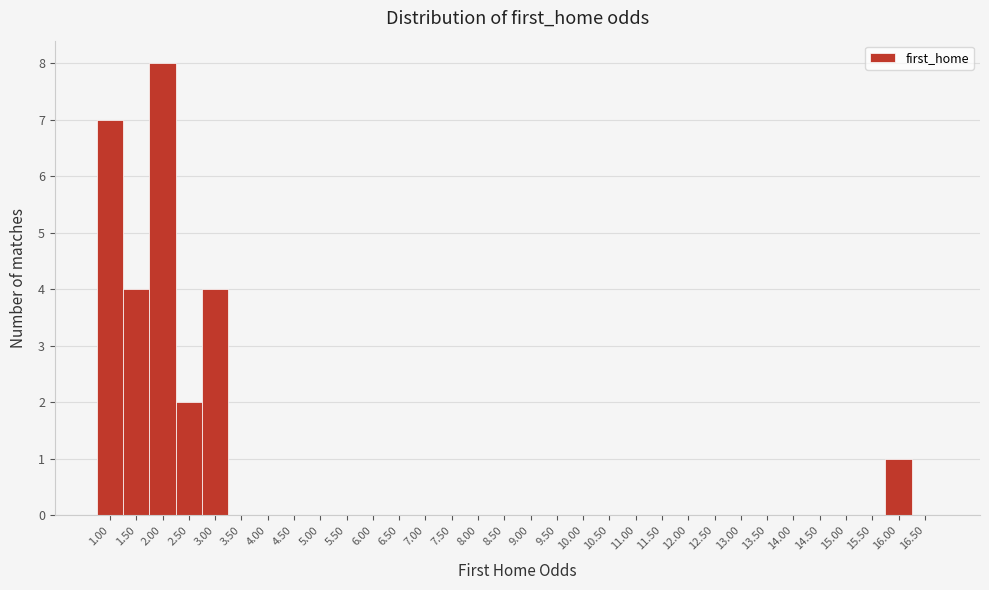

True or false: the data shows 3 at 7.00.

False